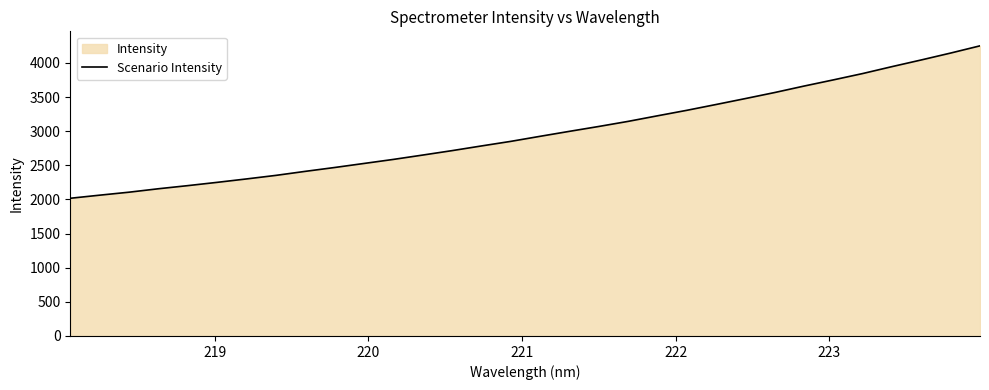

What is the greatest value displayed?

4250.8